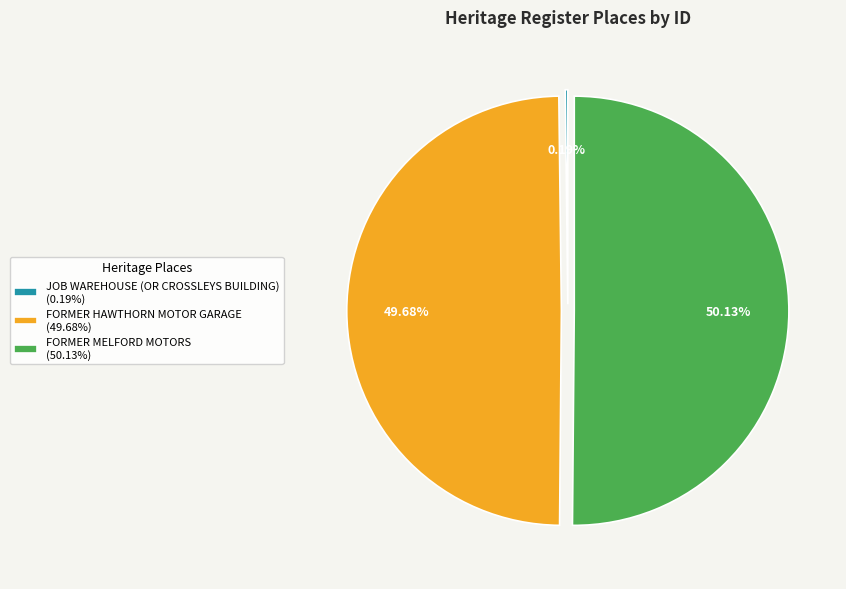

What is the ratio of the value at FORMER MELFORD MOTORS (50.13%) to the value at FORMER HAWTHORN MOTOR GARAGE (49.68%)?

1.0